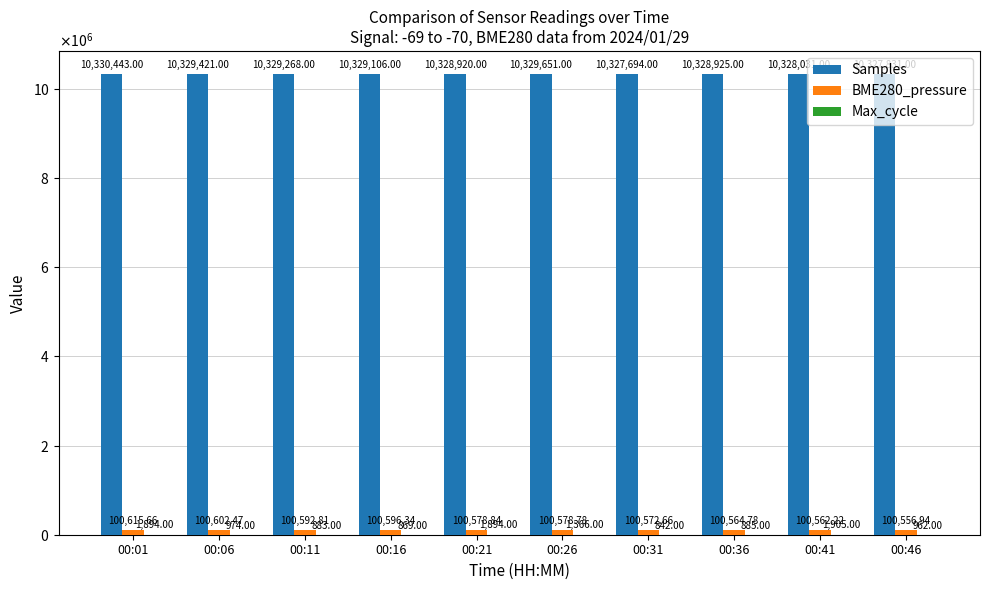

Which has a higher value, 00:06 or 00:16?

00:06